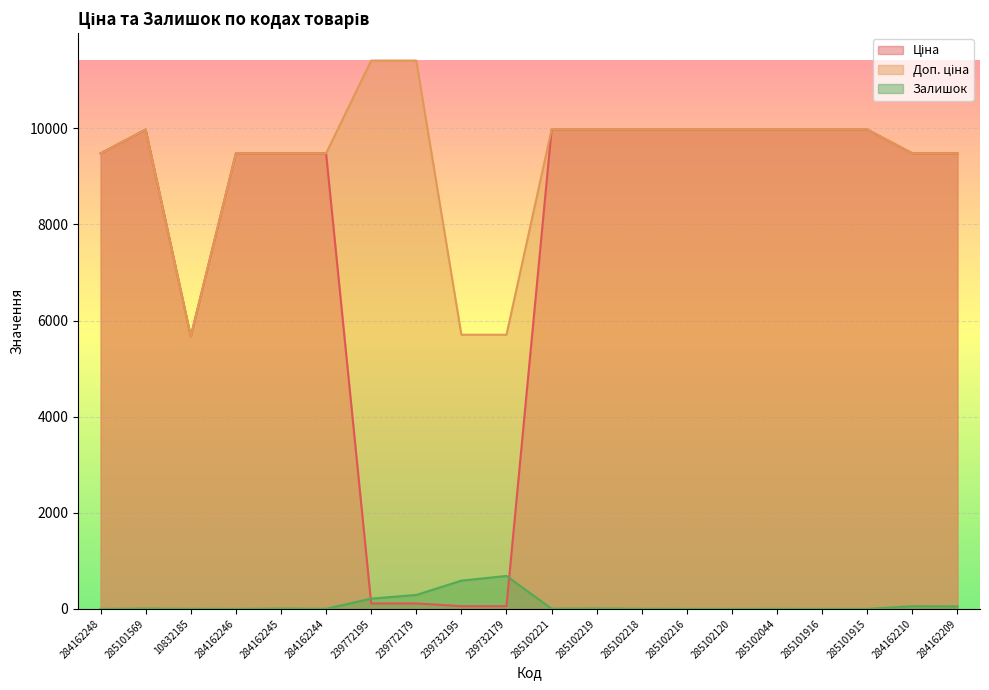

What is the average value of the Залишок series?

96.2